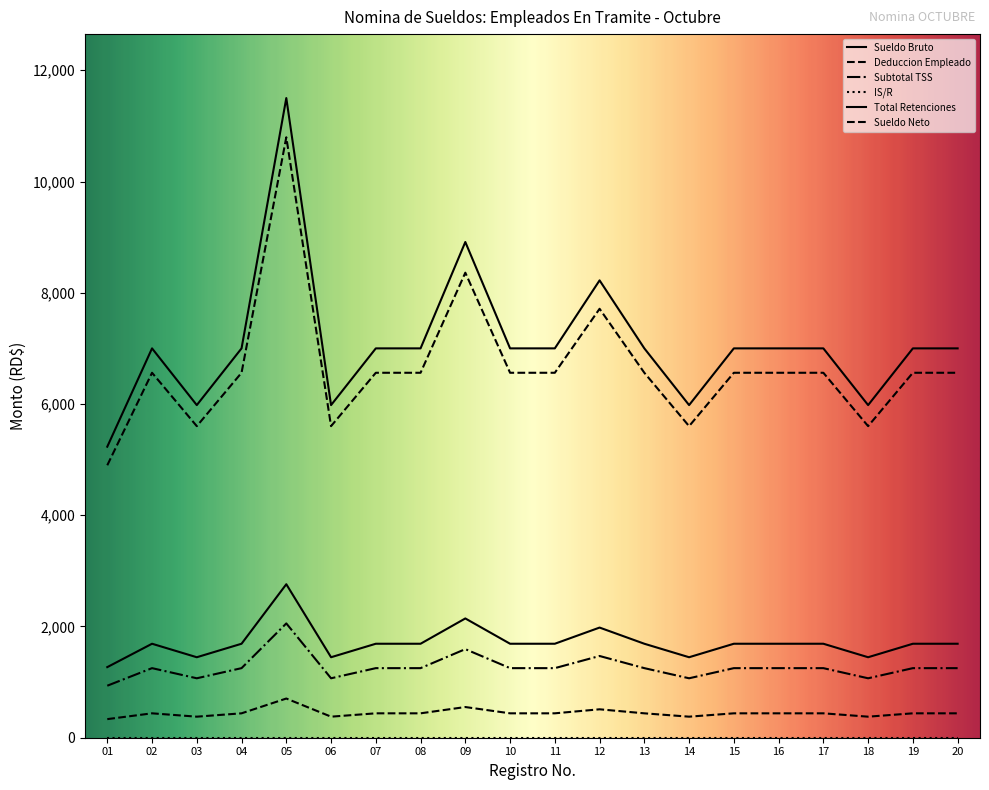

How many interior local peaks does the Total Retenciones series have?

4